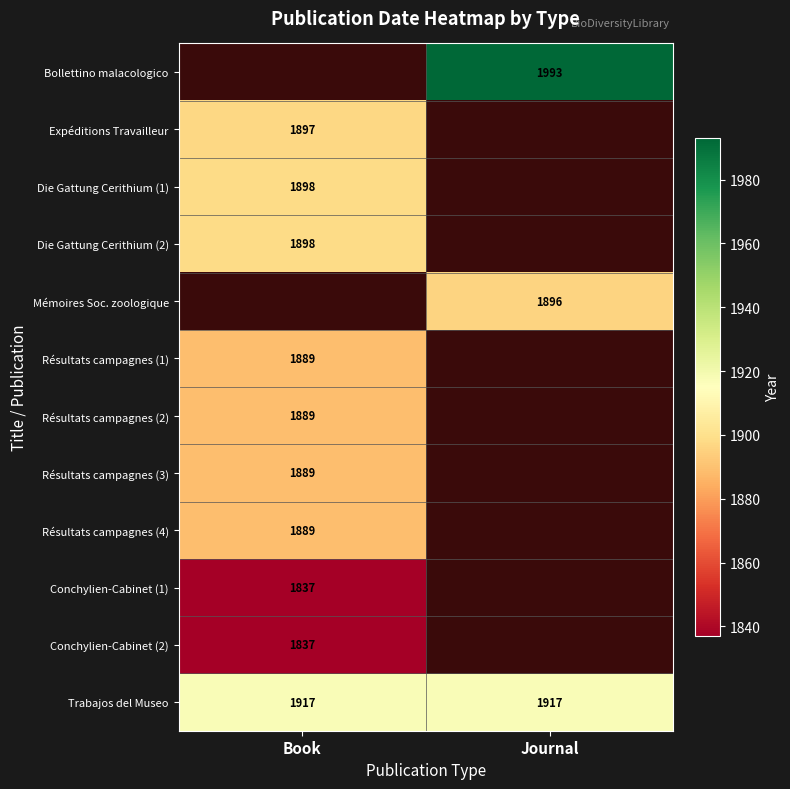

The Conchylien-Cabinet (1) series shows 1208.8 at Book. True or false?

False